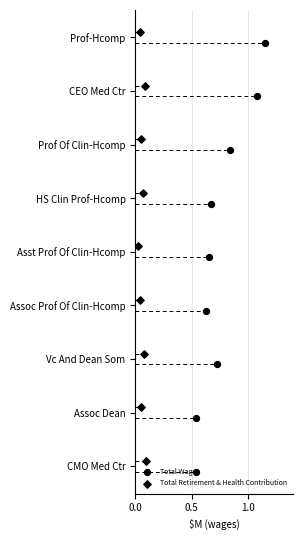

Which series has the largest Y range (max minus min)?

Total Wages